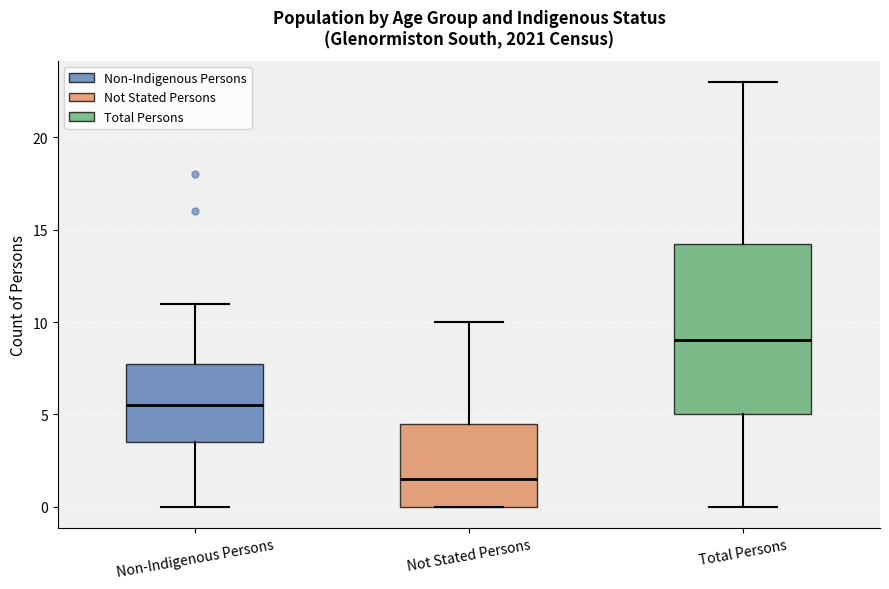

Reading left to right, transcribe this box plot: for each box, give where its median line is, the range the box spans, and where its two whiskers end, as read against the y-axis. The values are not printed on the chart, so give them approximately, as read against the axis.

Non-Indigenous Persons: median 5.5, box 3.5 to 8.0, whiskers 0.0 to 11.0
Not Stated Persons: median 1.5, box 0.0 to 4.5, whiskers 0.0 to 10.0
Total Persons: median 9.0, box 5.0 to 14.5, whiskers 0.0 to 23.0